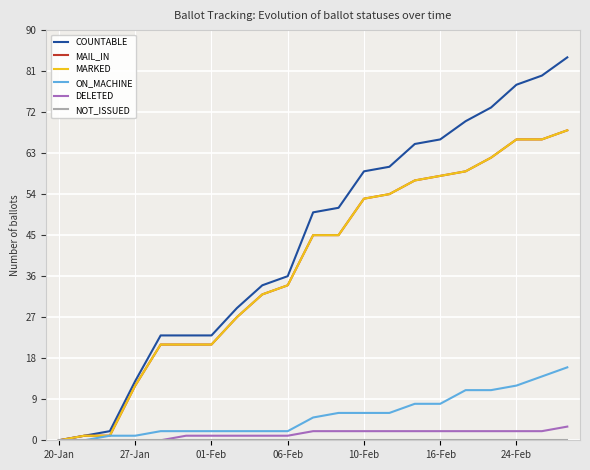

Does the chart display data point markers on the line(s)?

No